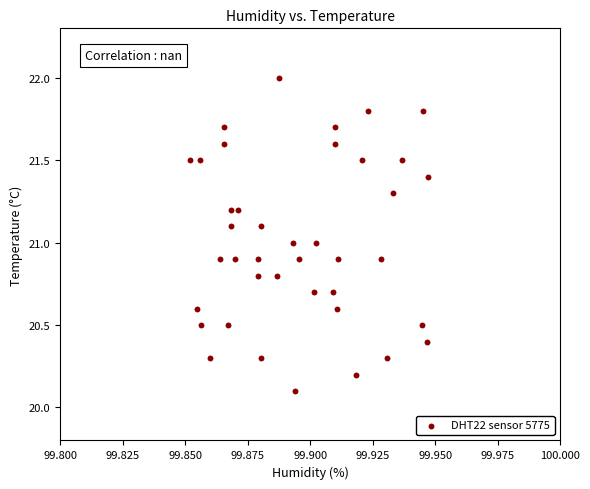

What is the range of Y values (max minus min)?

1.9